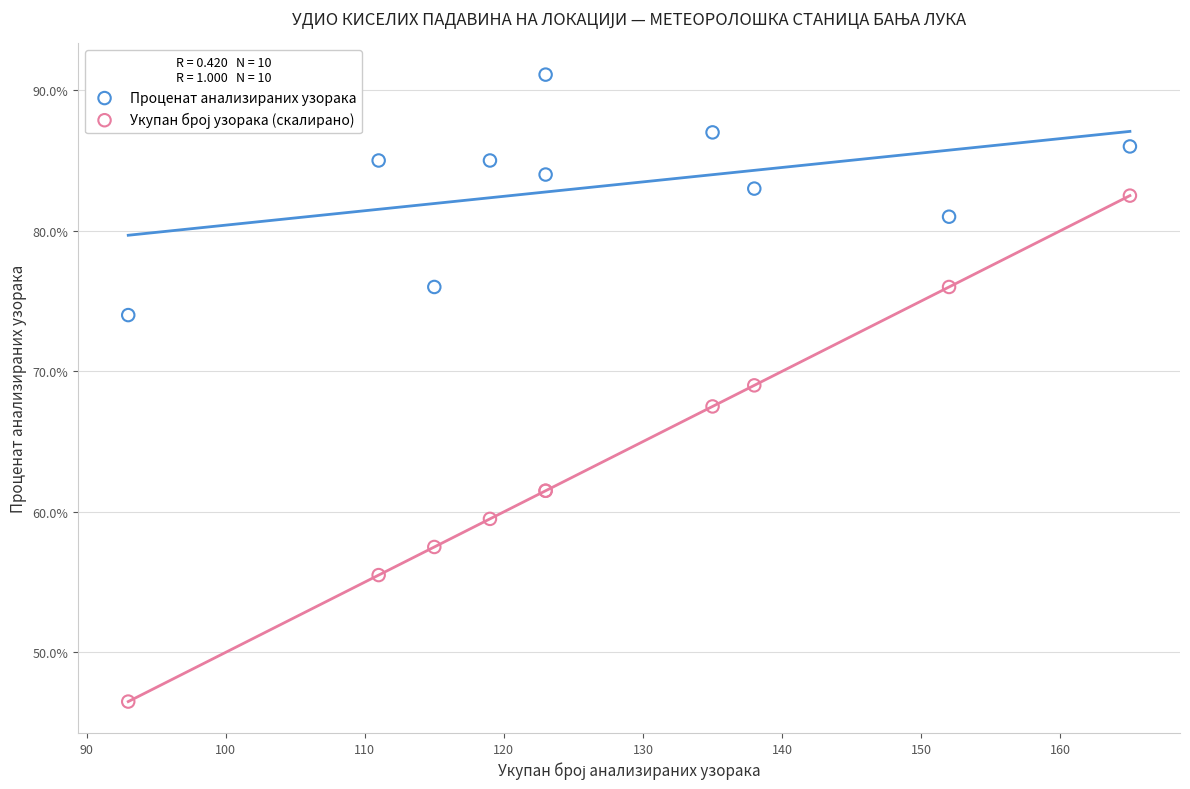

What is the X range (max minus min) for the scatter plot?

72.0